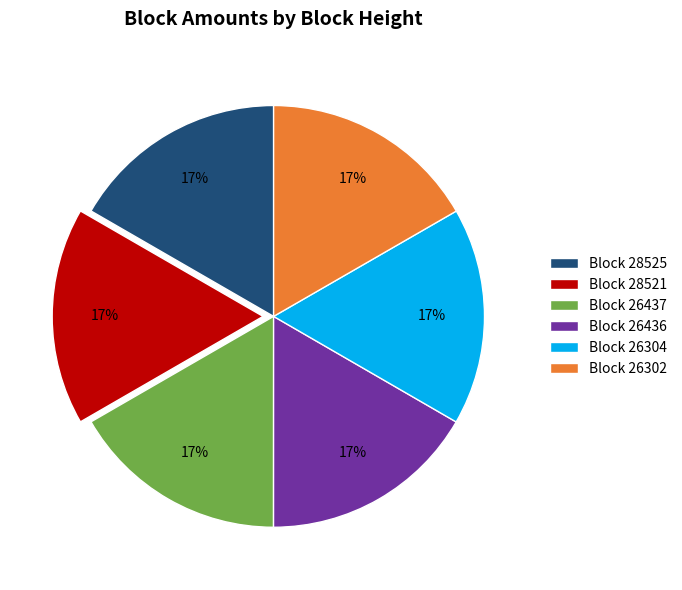

Approximately how many times larger is the value at Block 28525 compared to Block 26304?

1.0